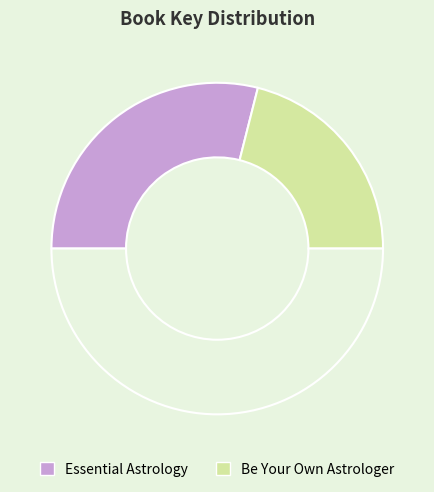

Count the number of slices in the pie.

3